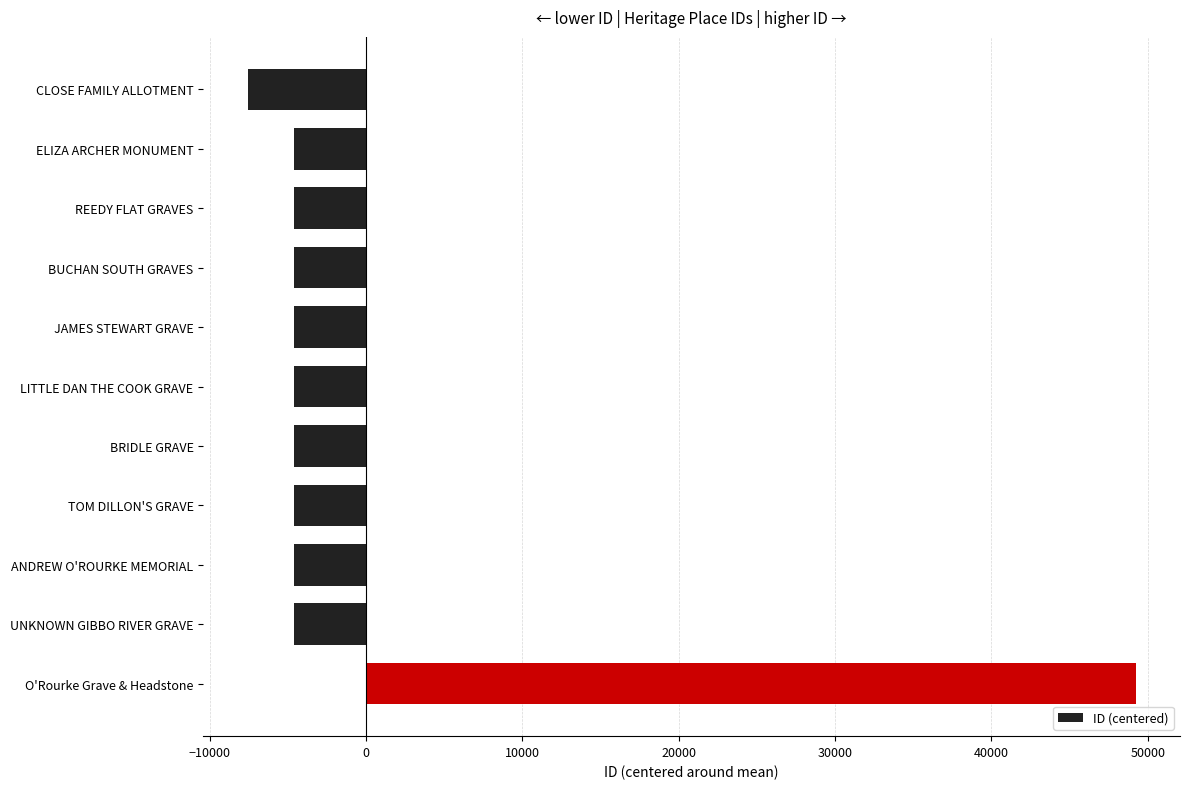

Count the number of categories in the chart.

11